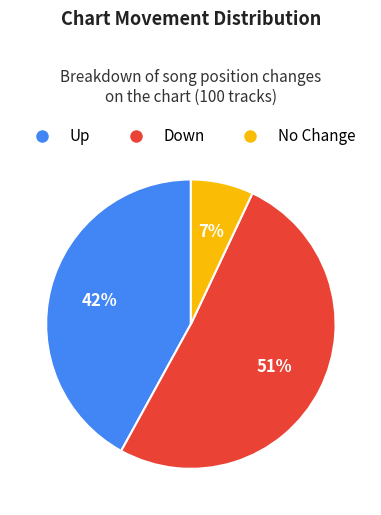

To the nearest percent, what is the average slice percentage?

33%